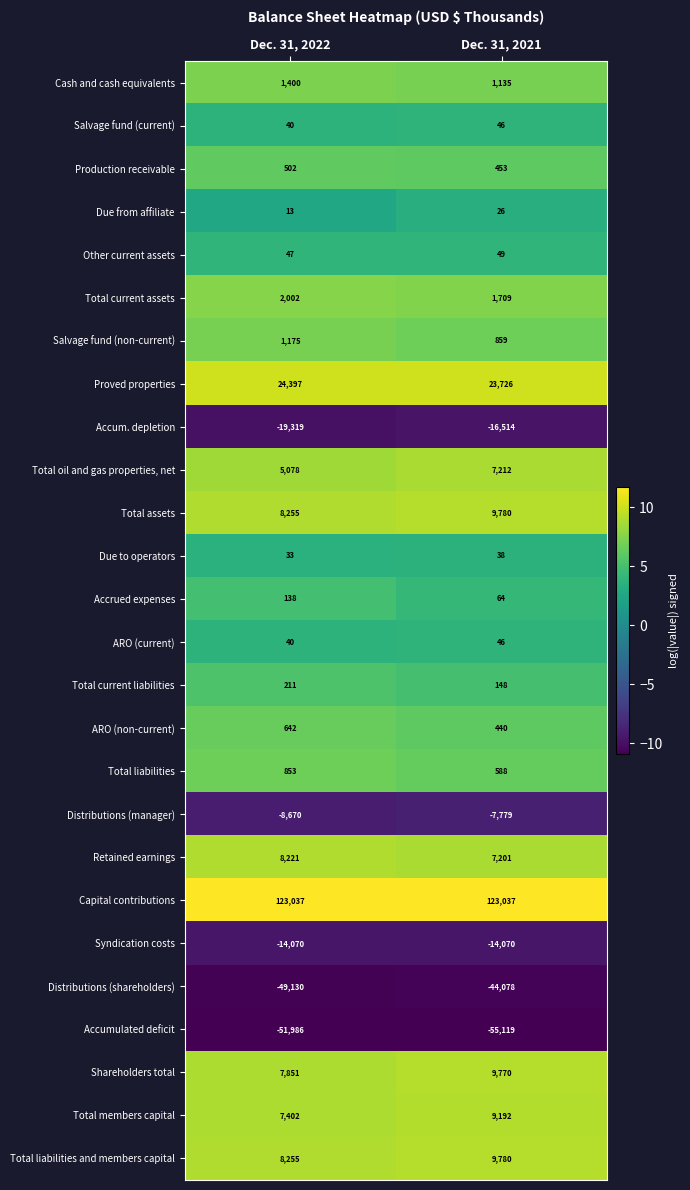

The value of Distributions (manager) at Dec. 31, 2022 is -4288. True or false?

False